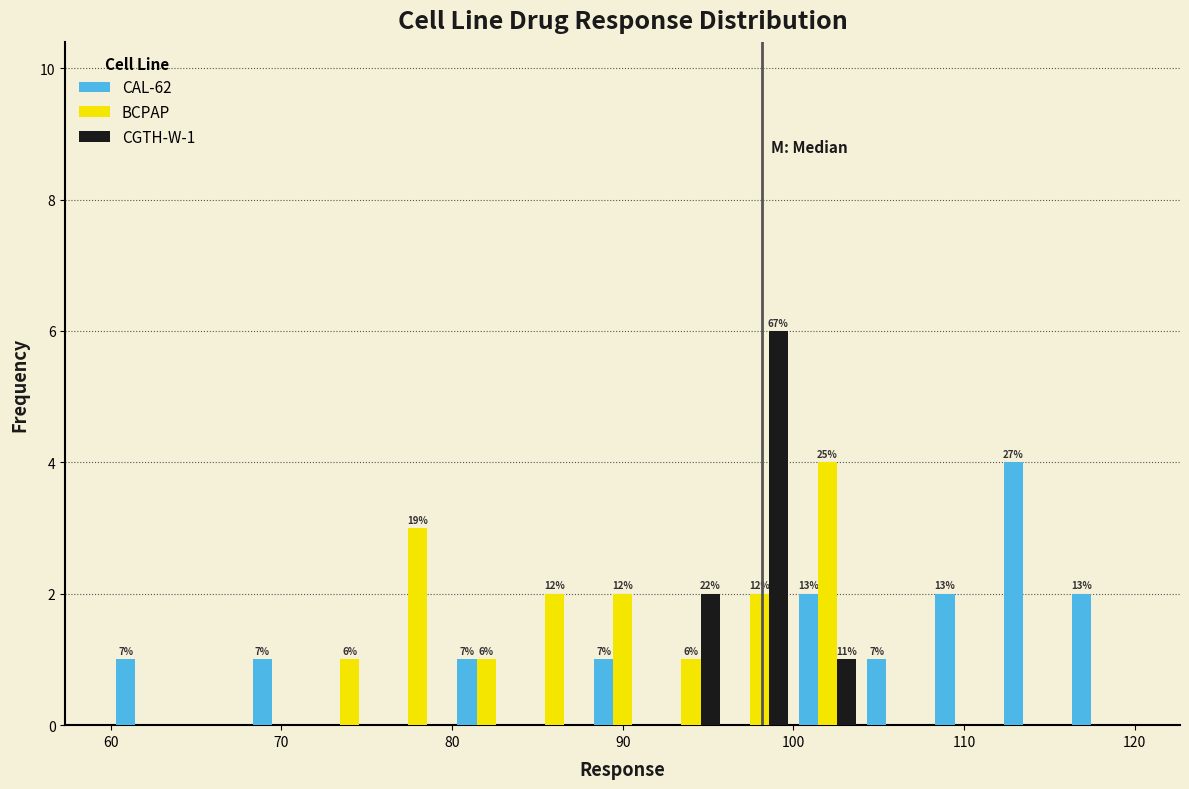

In the BCPAP series, which range on the x-axis has the tallest bar?

100 to 104